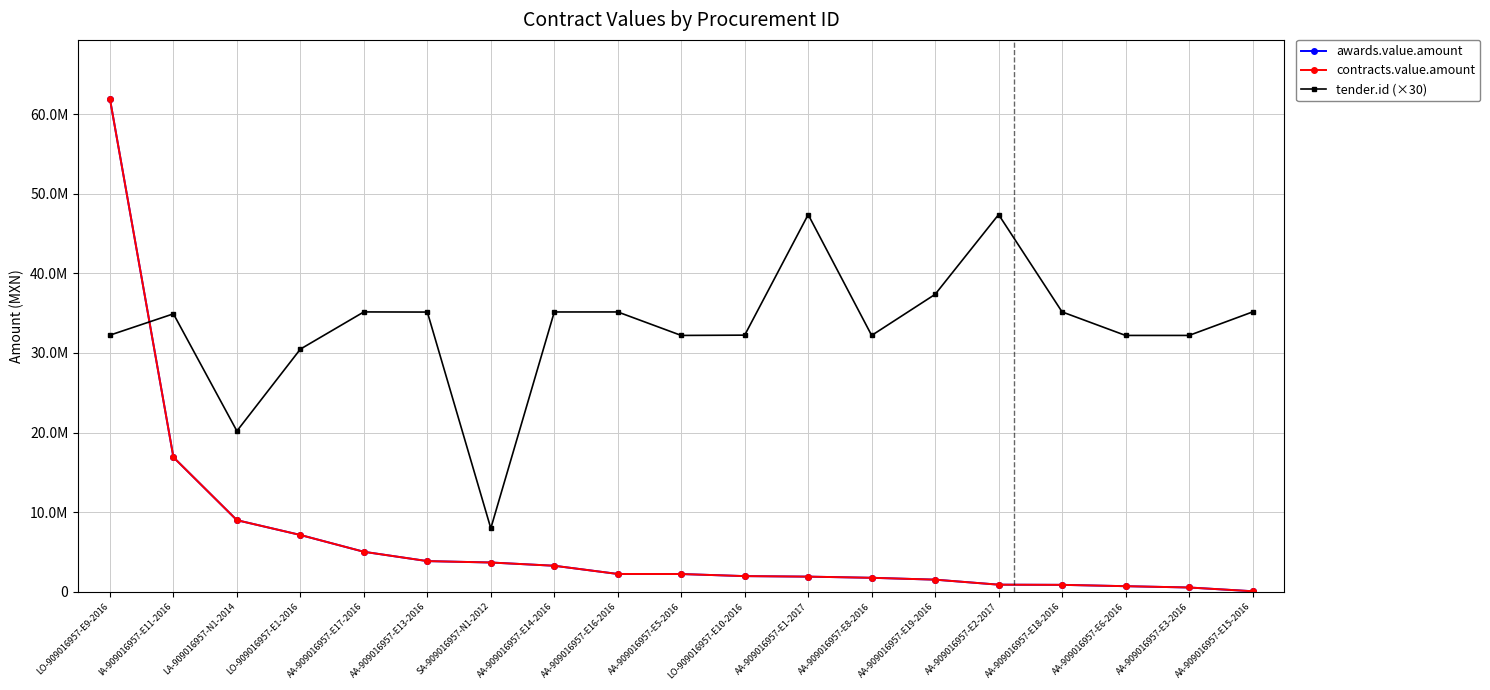

Which label corresponds to the smallest value in the chart?

AA-909016957-E15-2016